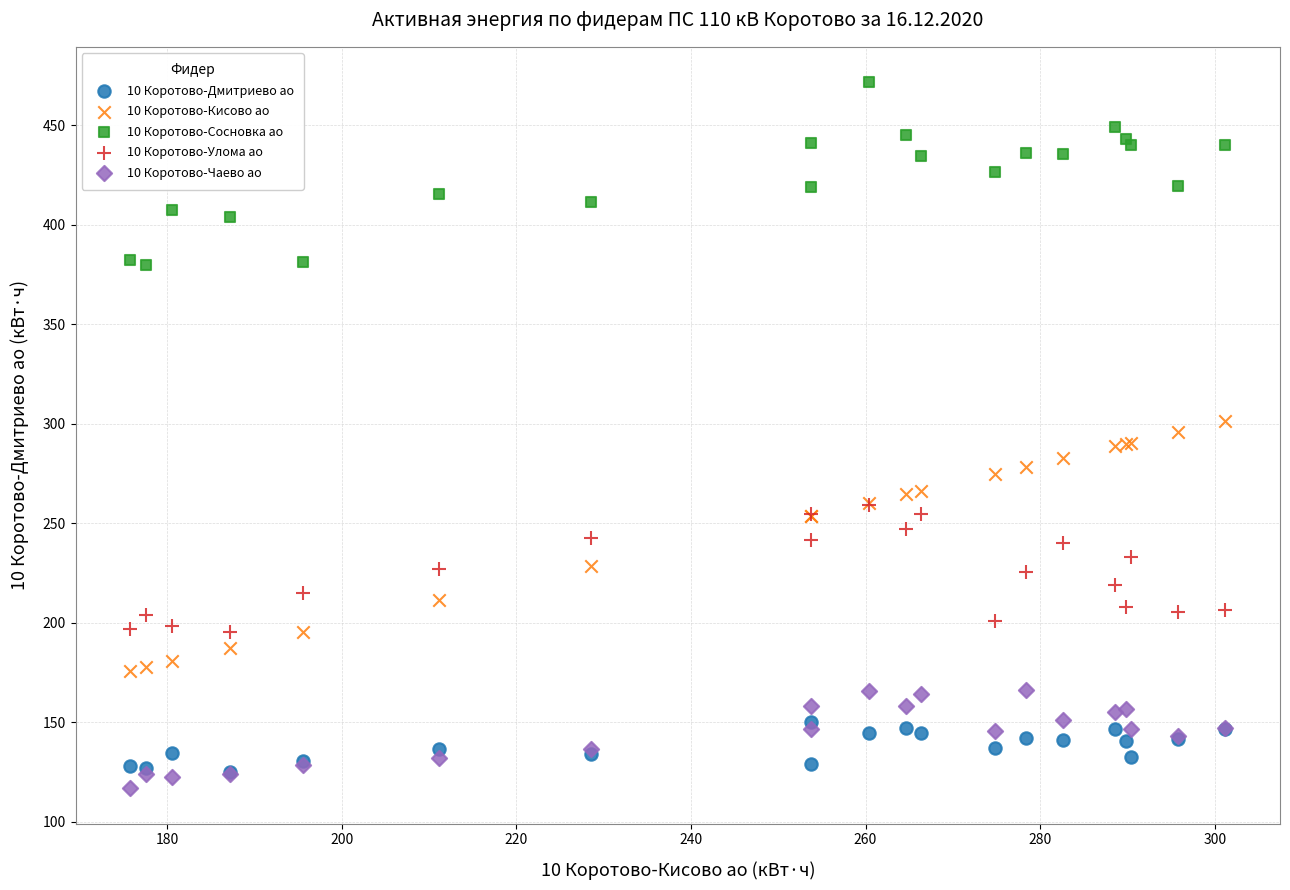

Which series contains the lowest Y value?

10 Коротово-Чаево ао